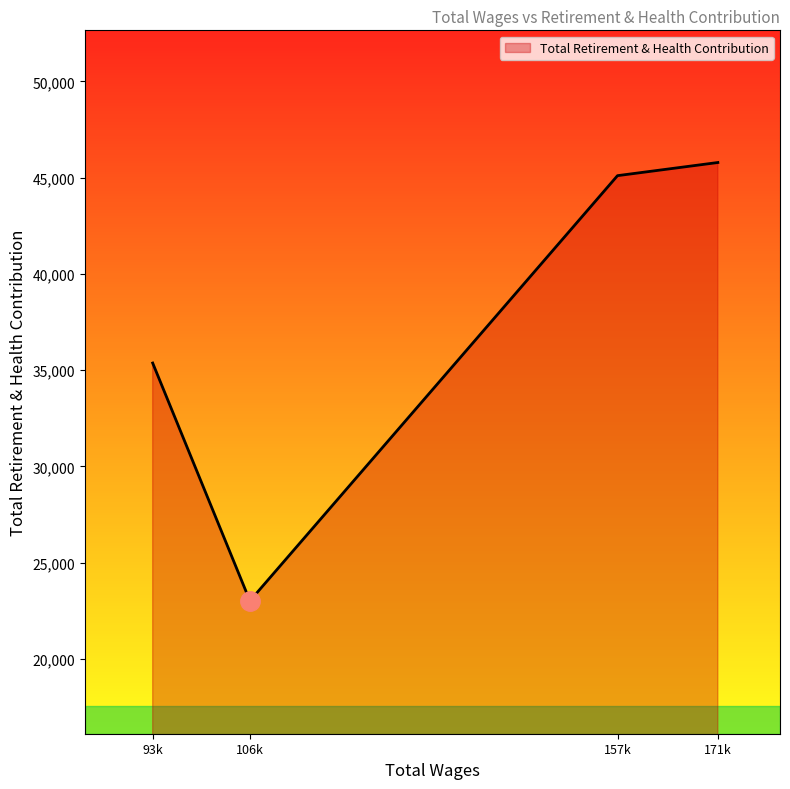

True or false: the data has more than 2 interior local peaks.

False